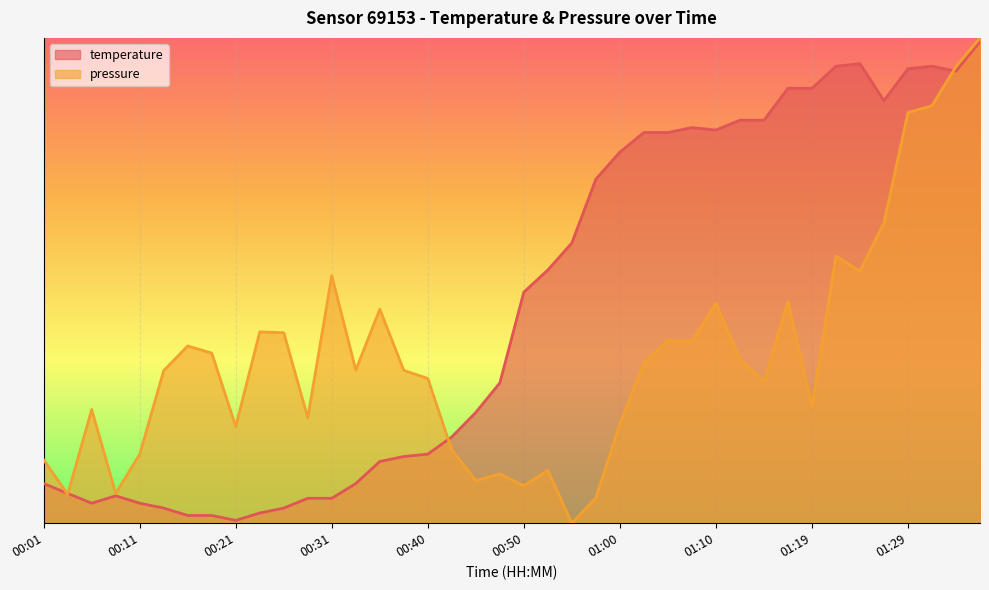

What is the difference between the pressure values at 00:52 and 00:14?

0.4